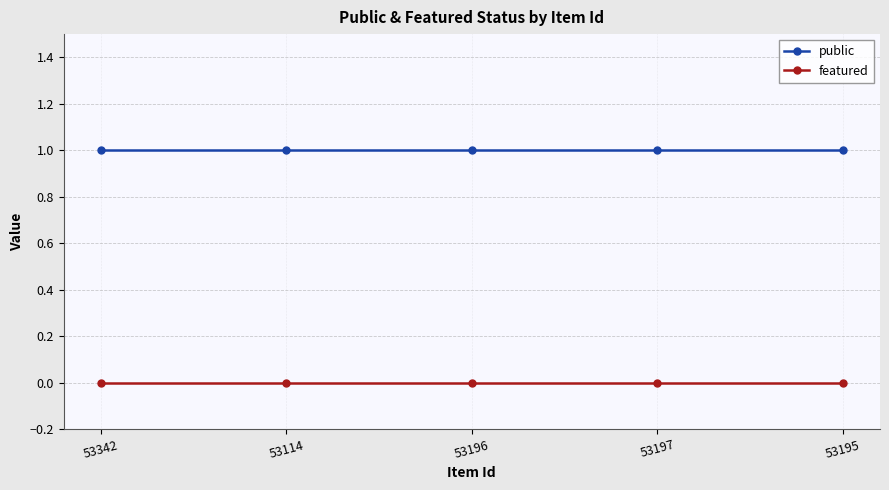

What value does the public series have at 53197?

1